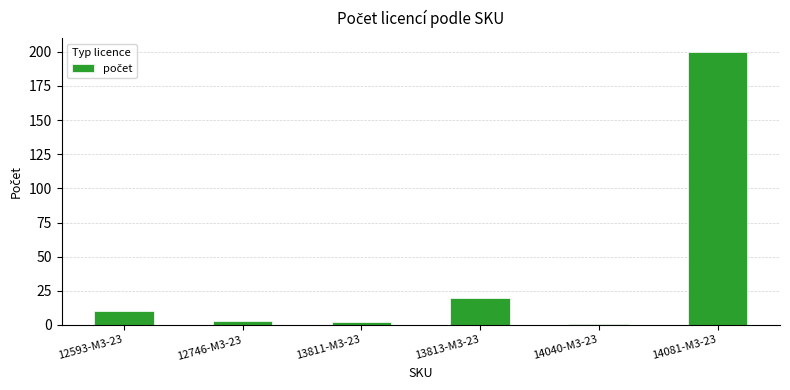

At which label is the value closest to 100?

13813-M3-23